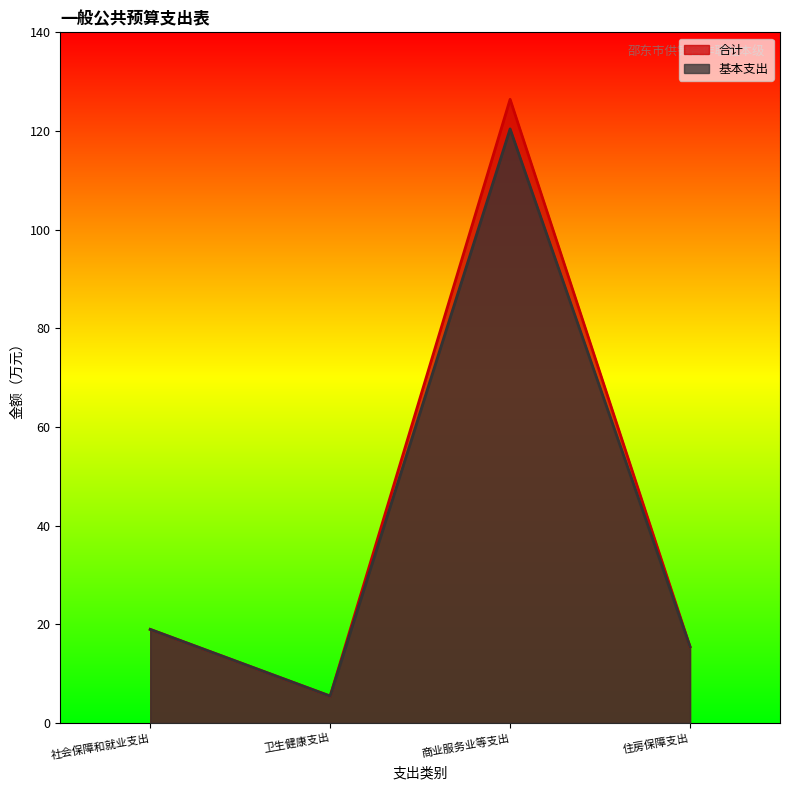

How many series are shown in this chart?

2